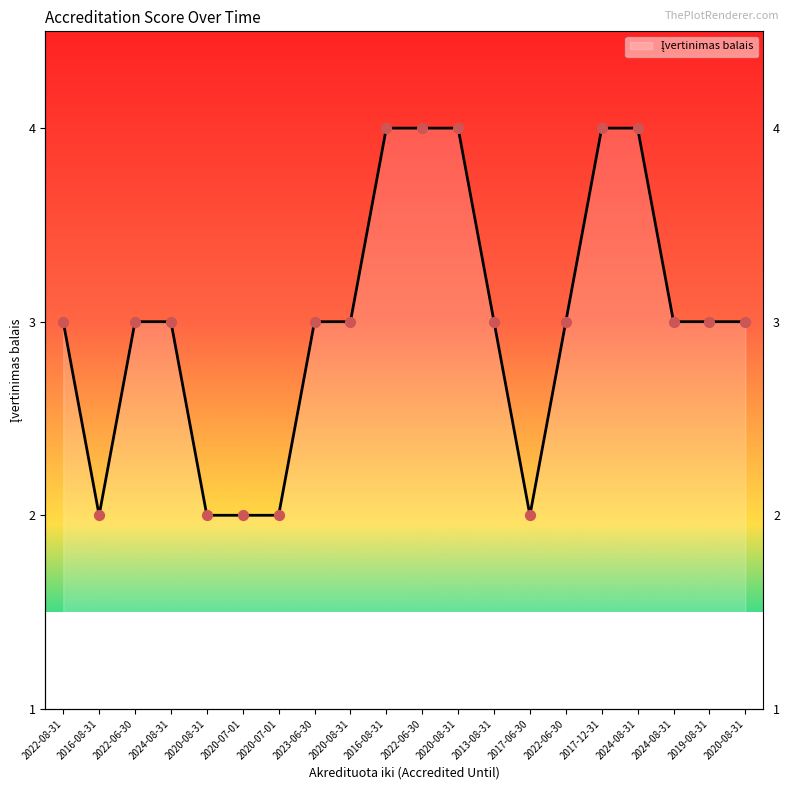

Approximately how many times larger is the value at 2022-06-30 compared to 2017-12-31?

1.0